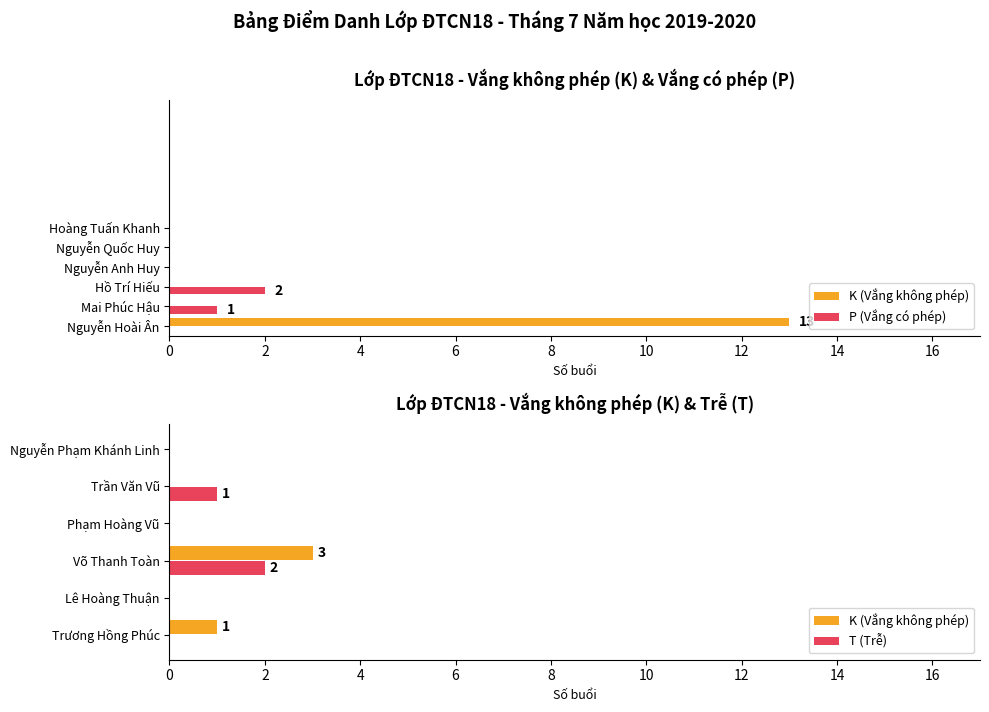

Is the value of P (Vắng có phép) at 6 greater than the value of K (Vắng không phép) at 4?

No